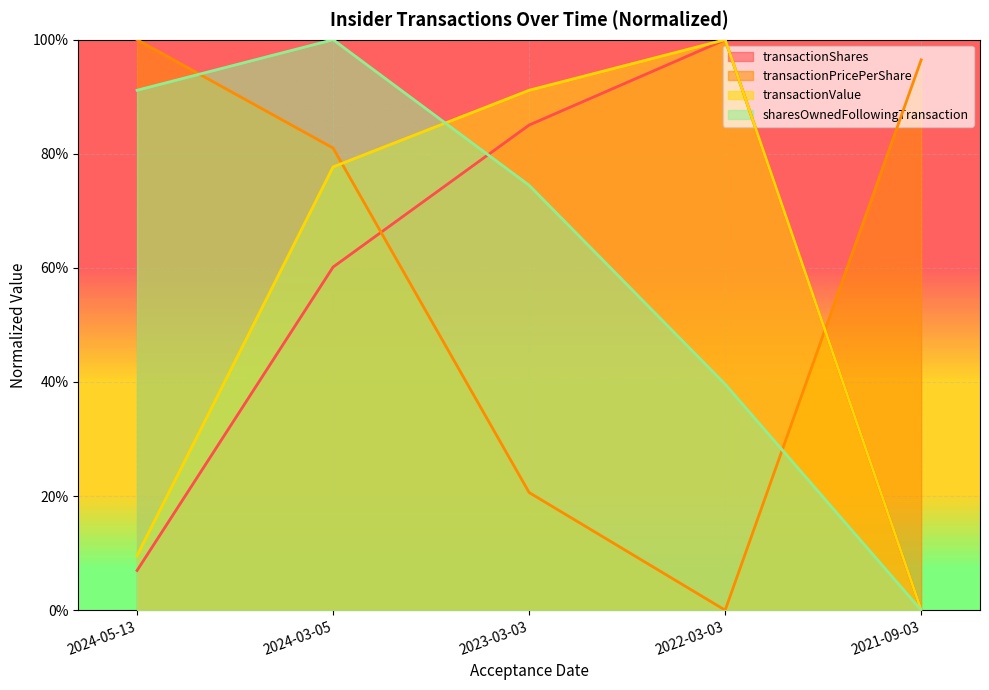

The value of transactionShares at 2022-03-03 is 1.8. True or false?

False